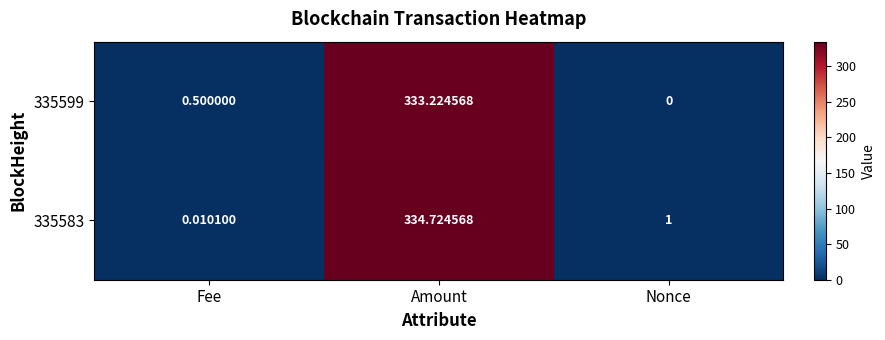

At which category does the chart reach its peak across all series?

Amount